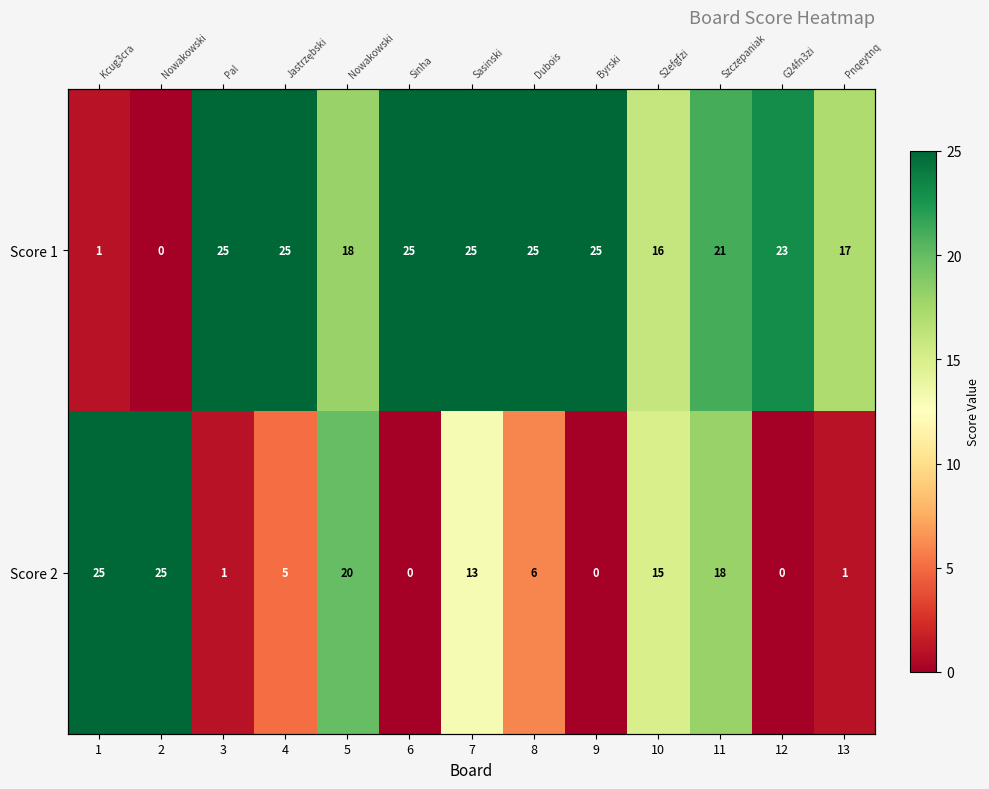

What is the difference between the Score 2 values at 2 and 10?

10